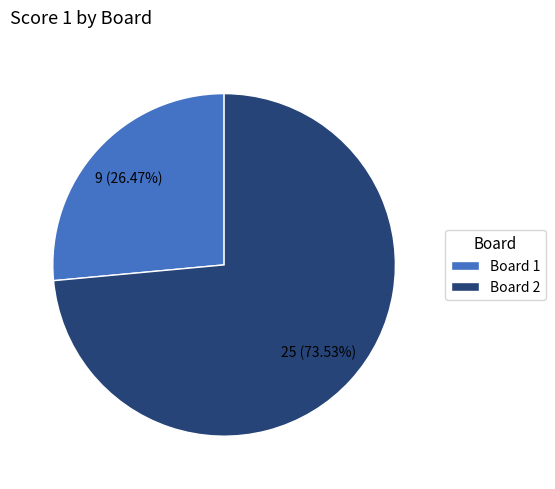

To the nearest percent, what is the combined percentage of Board 1 and Board 2?

100%